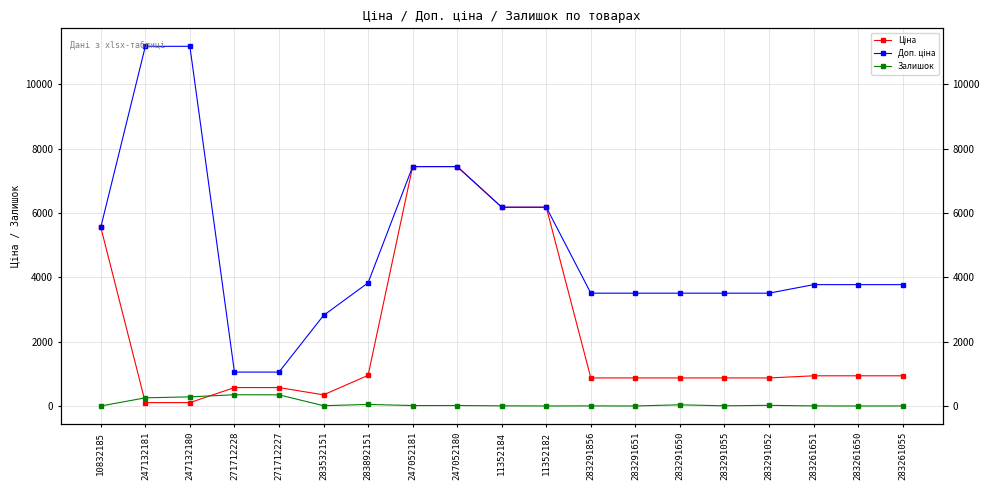

The Залишок series shows 27.0 at 283291052. True or false?

True